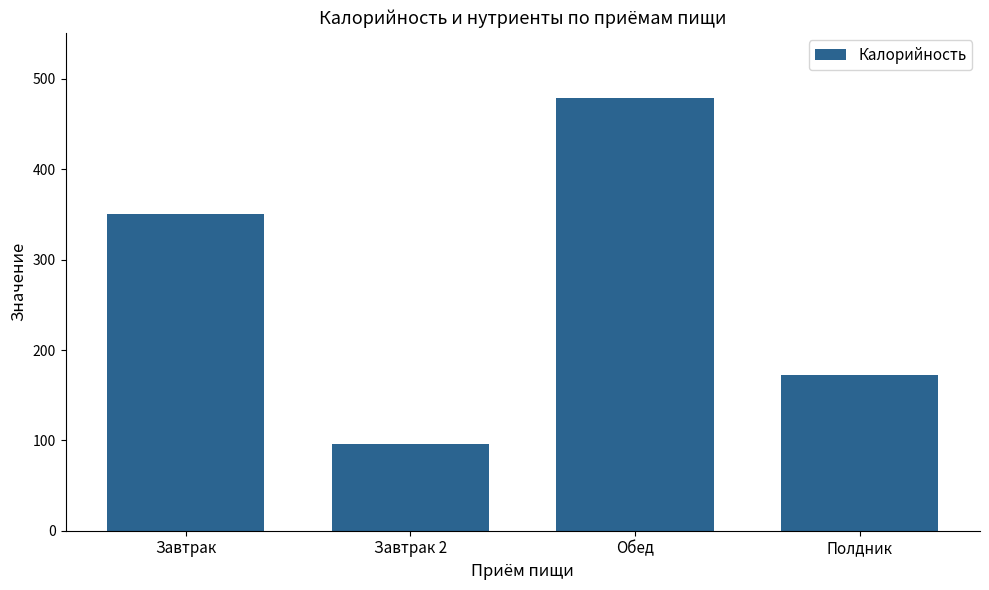

Rank the categories by value from lowest to highest.

Завтрак 2, Полдник, Завтрак, Обед